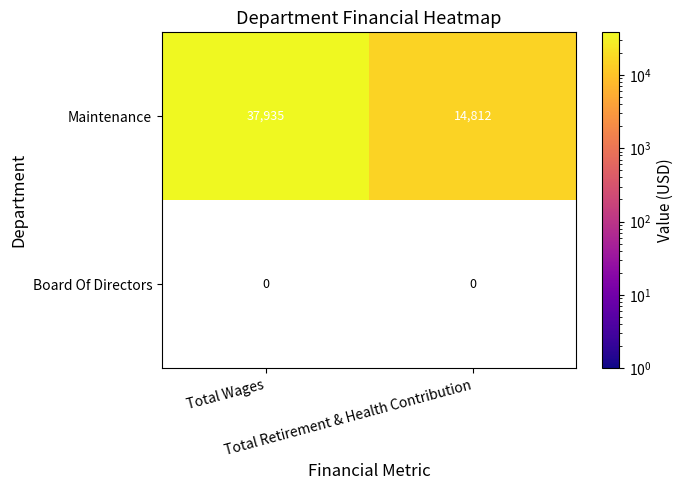

What is the average value of the Maintenance series?

26374